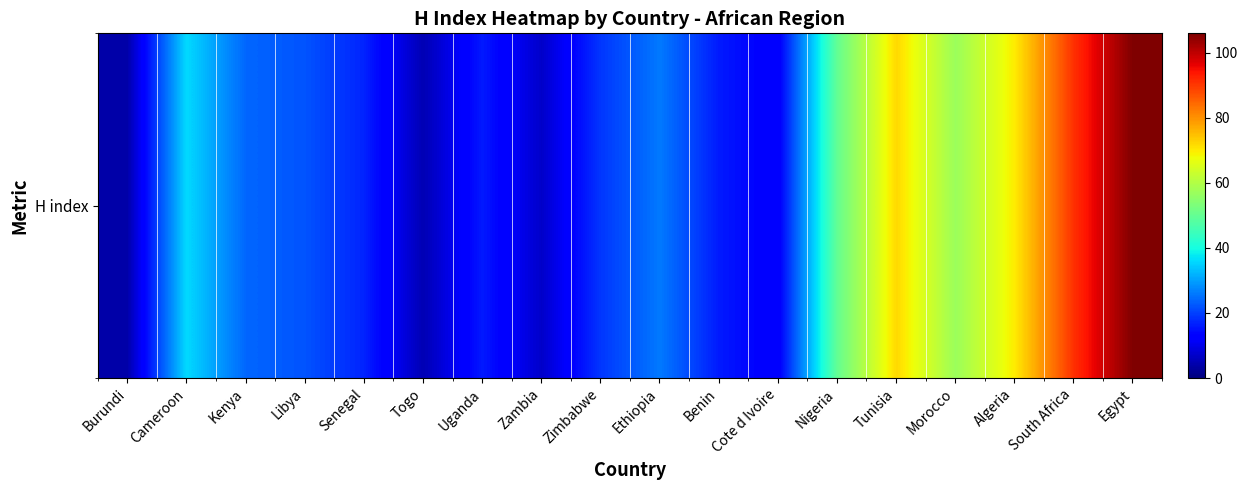

Which label corresponds to the largest value in the chart?

Egypt